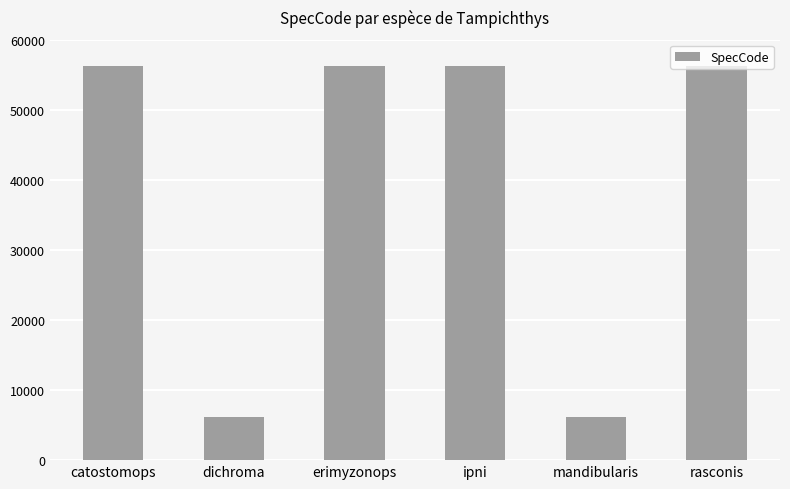

What is the label of the 1st bar from the left?

catostomops